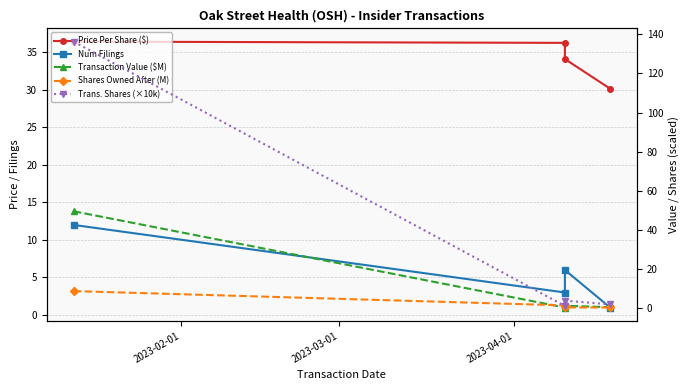

Count the number of data series in this chart.

5